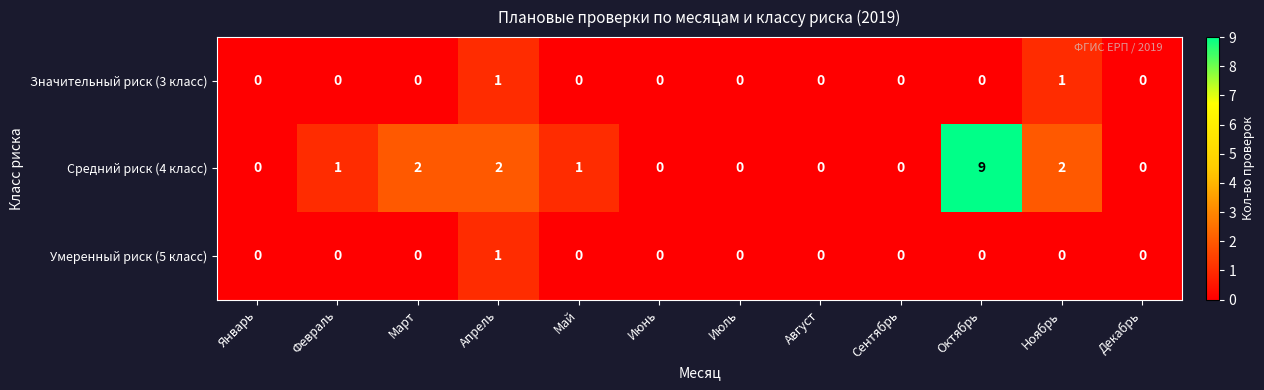

Which series has the largest total across all categories?

Средний риск (4 класс)